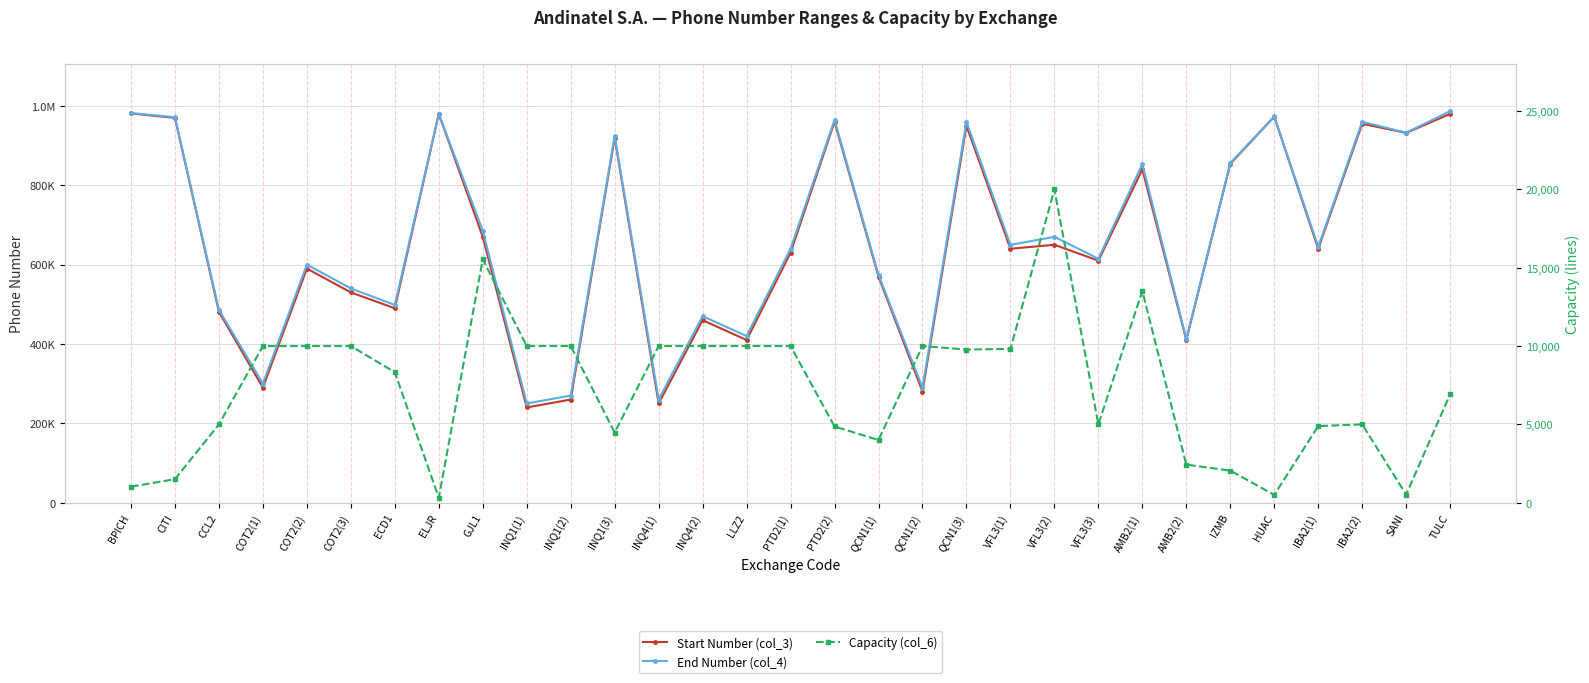

The value of Capacity (col_6) at IBA2(1) is 4891. True or false?

True